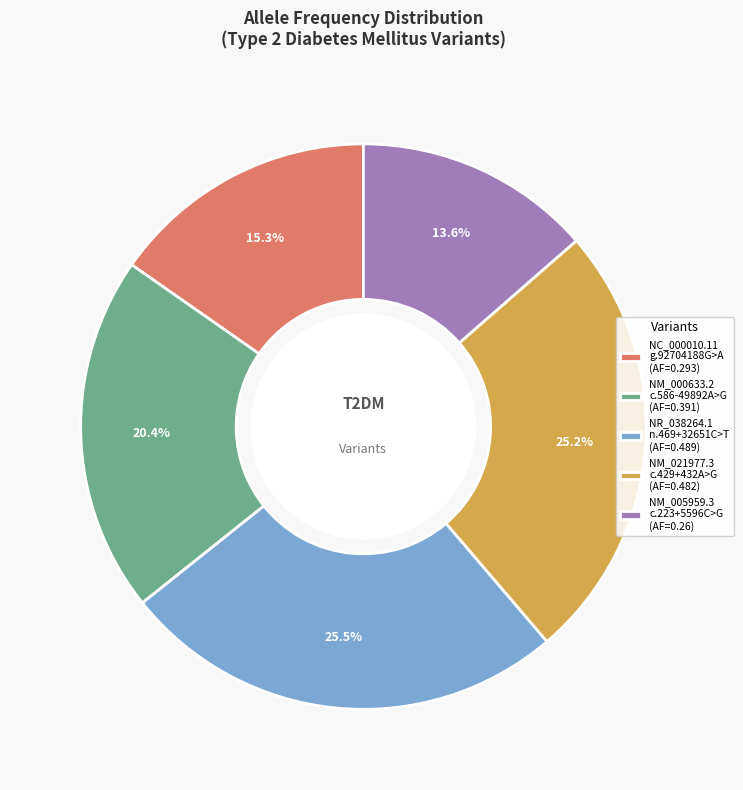

How much of the chart is everything except NM_005959.3 c.223+5596C>G (AF=0.26)?

86.4%